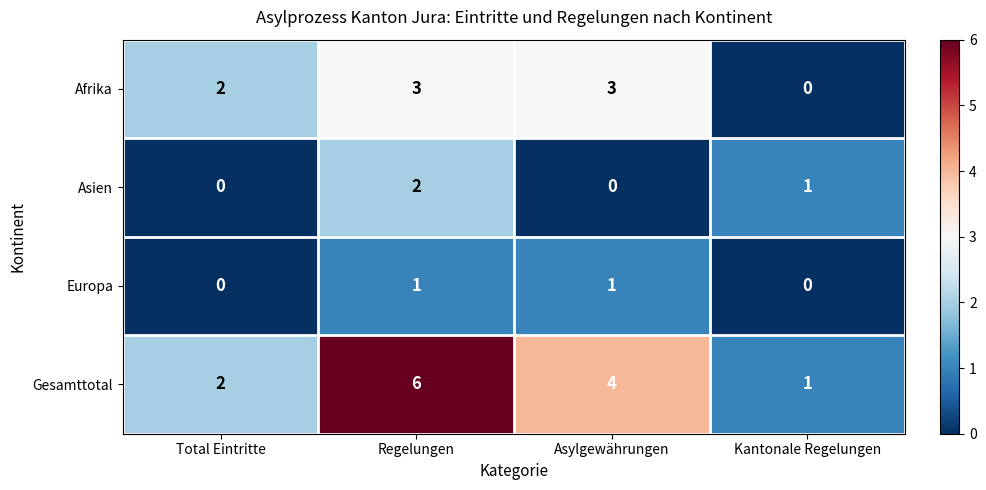

Reading left to right, transcribe all the data shown in this chart.

Afrika: 2	3	3	0
Asien: 0	2	0	1
Europa: 0	1	1	0
Gesamttotal: 2	6	4	1